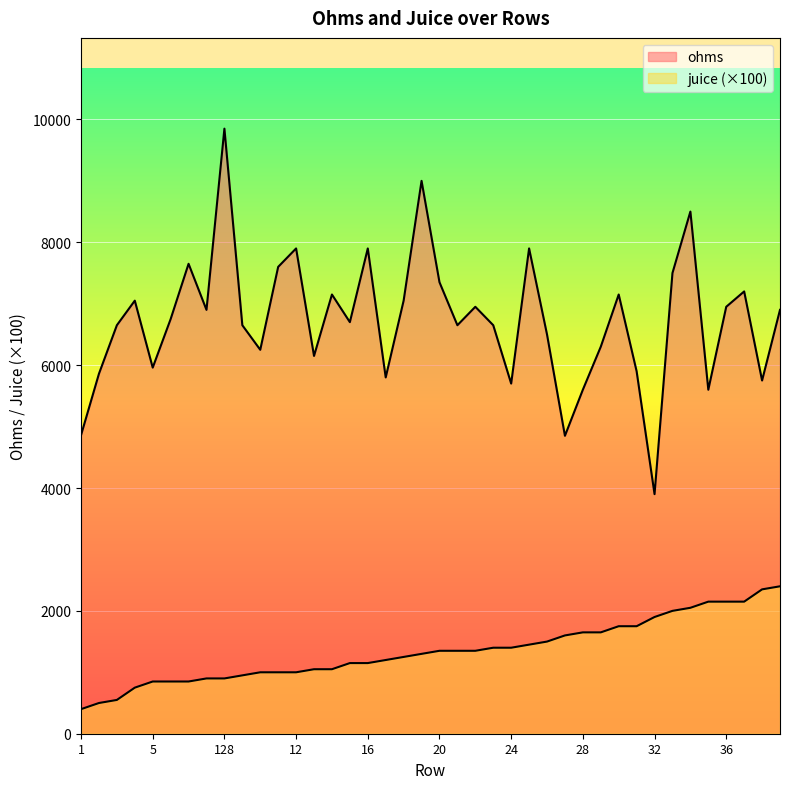

Reading right to left, list all the values displayed in this chart.

ohms: 6900	5750	7200	6950	5600	8500	7500	3900	5900	7150	6300	5600	4850	6500	7900	5700	6650	6950	6650	7350	9000	7050	5800	7900	6700	7150	6150	7900	7600	6250	6650	9850	6900	7650	6750	5960	7050	6650	5860	4860
juice: 2400	2350	2150	2150	2150	2050	2000	1900	1750	1750	1650	1650	1600	1500	1450	1400	1400	1350	1350	1350	1300	1250	1200	1150	1150	1050	1050	1000	1000	1000	950	900	900	850	850	850	750	550	500	400